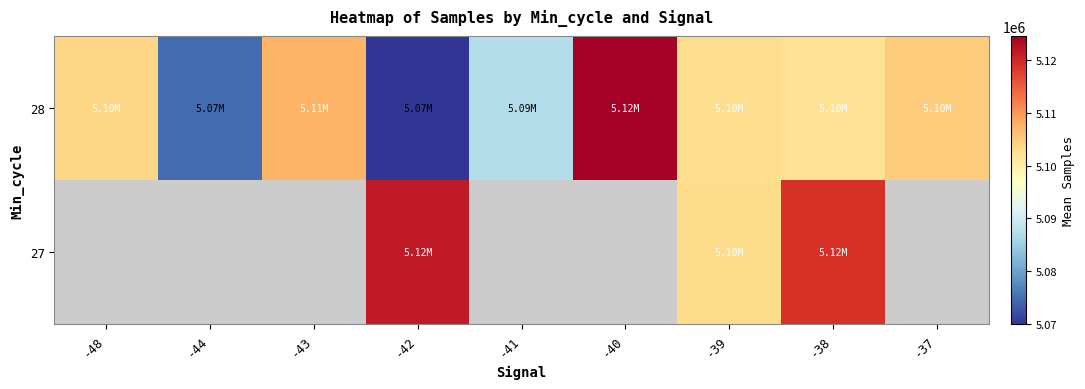

Is it true that 27 equals 5118867.0 at -38?

True